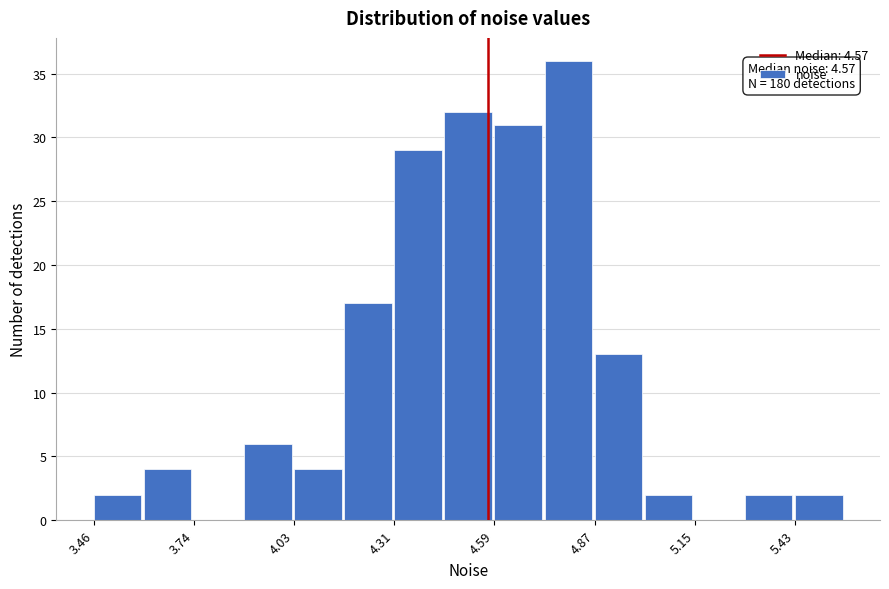

Read against the x-axis, roughly where is the centre of the tallest bar?

4.80